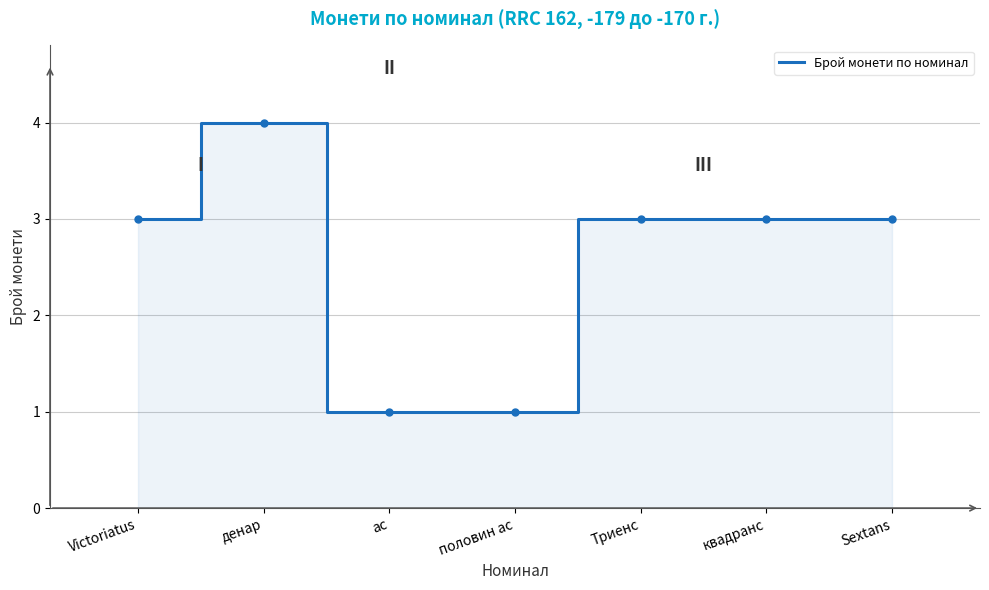

How many lines are shown in the chart?

1